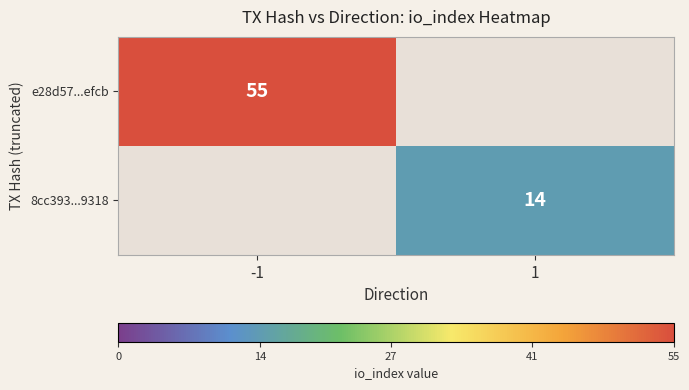

The e28d57...efcb series shows 55 at -1. True or false?

True